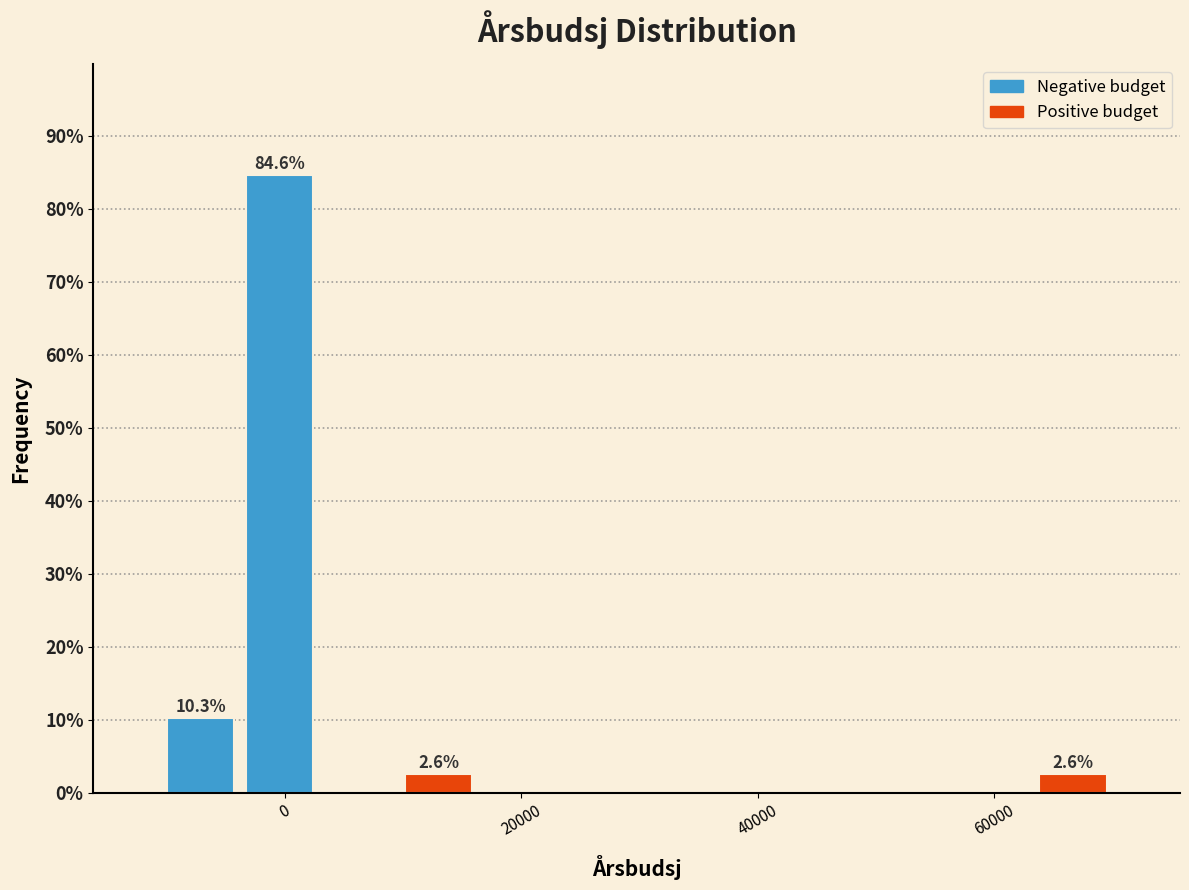

Around what value on the x-axis is the tallest bar? Give the approximate position of its centre, as read against the axis.

0